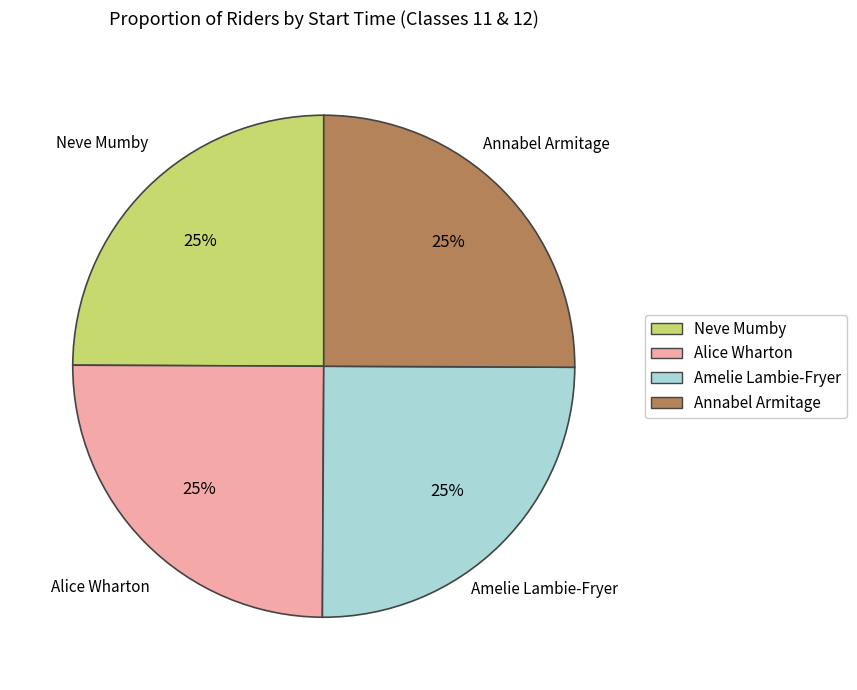

Approximately how many times larger is the value at Alice Wharton compared to Amelie Lambie-Fryer?

1.0